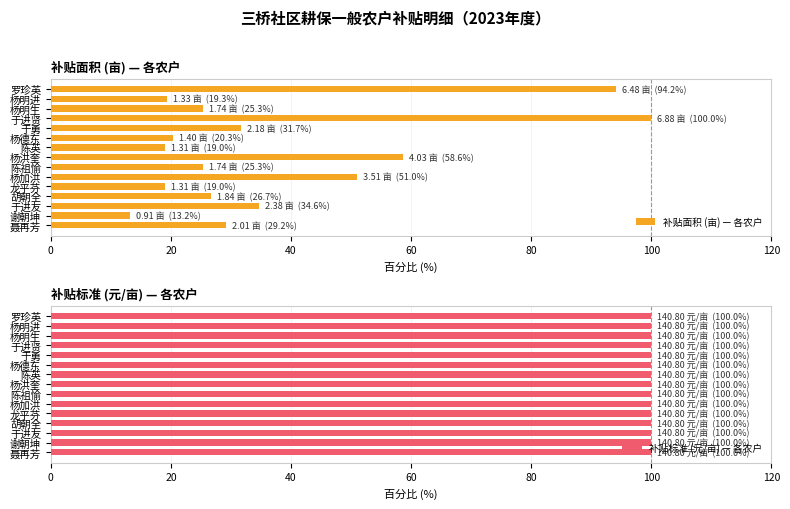

What is the difference between the maximum and minimum values in the 补贴面积 (亩) — 各农户 series?

86.8